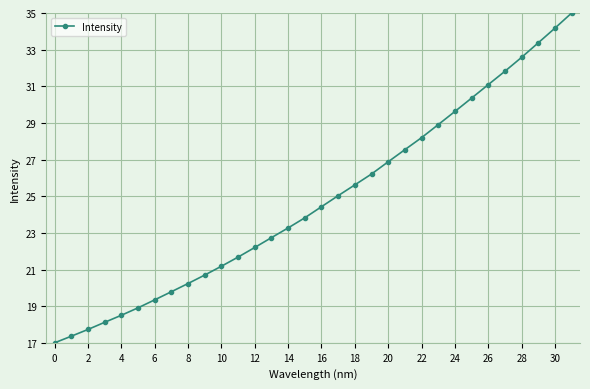

What is the difference between the second highest and minimum values?

17.2